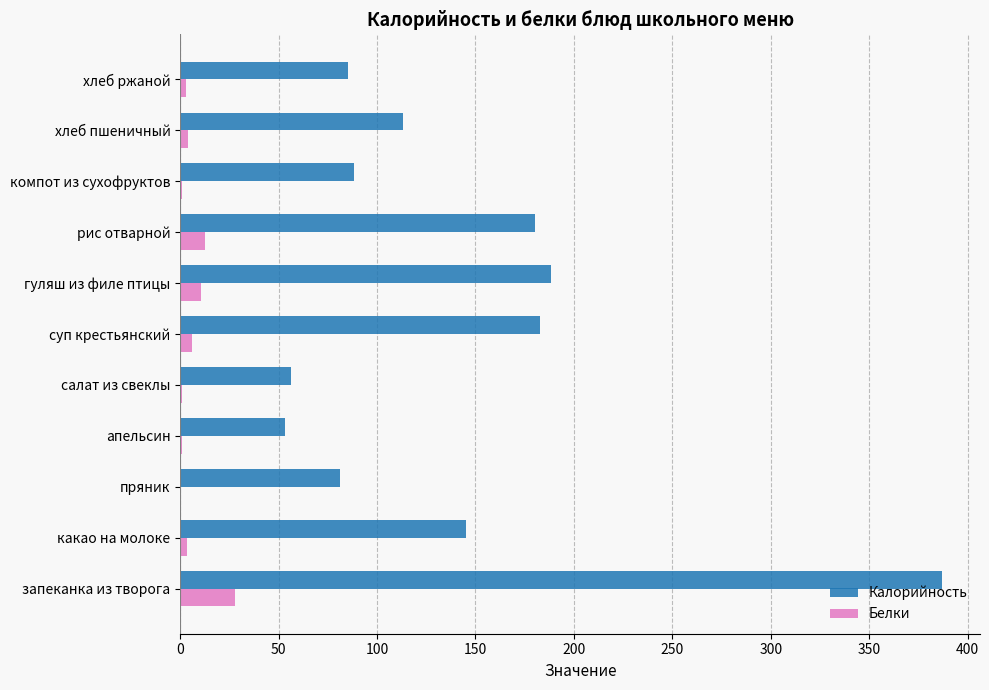

Which series has the largest total across all categories?

Калорийность